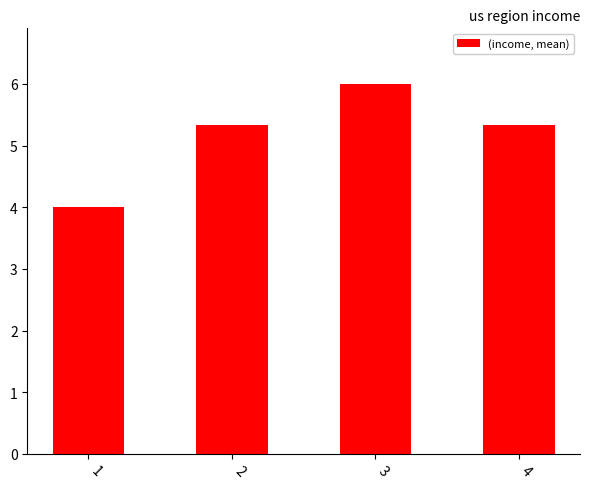

The chart shows a value of 5.3 at 2. True or false?

True